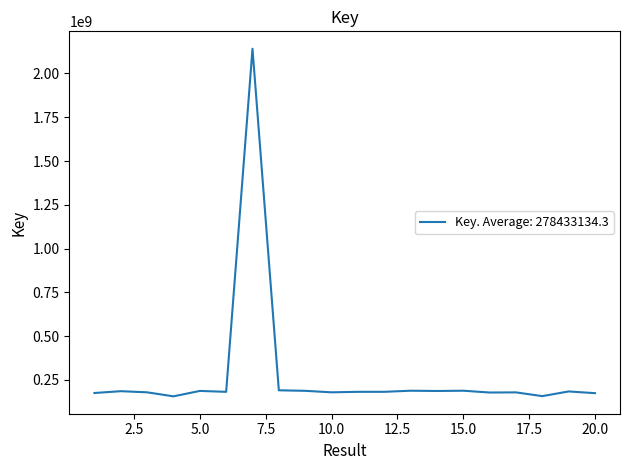

What is the maximum value shown in the chart?

2141098134